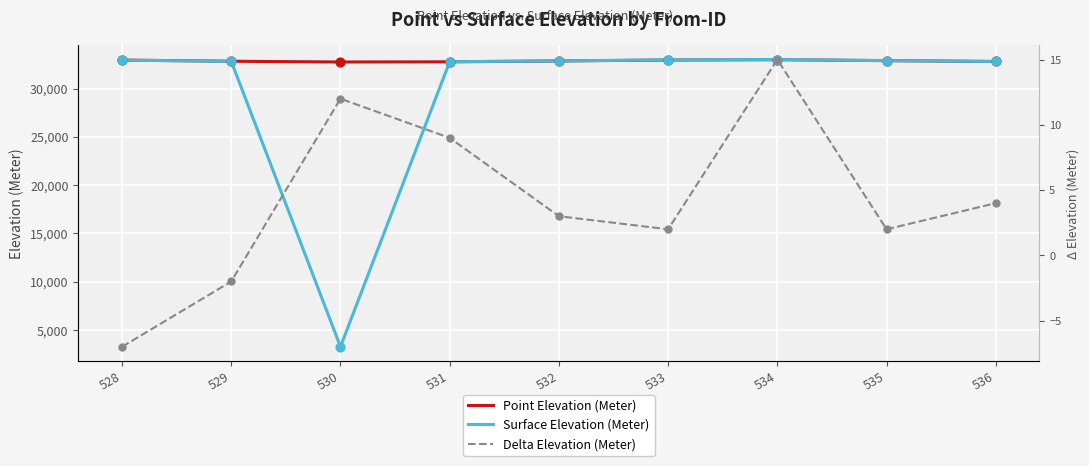

At how many categories does at least one series exceed 15900?

9